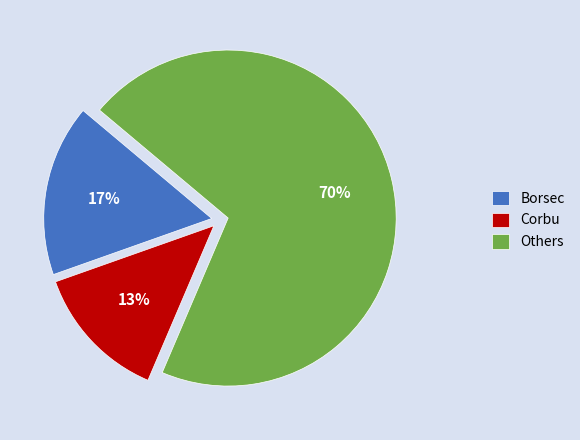

Do Others and Borsec together represent more than half of the pie?

Yes